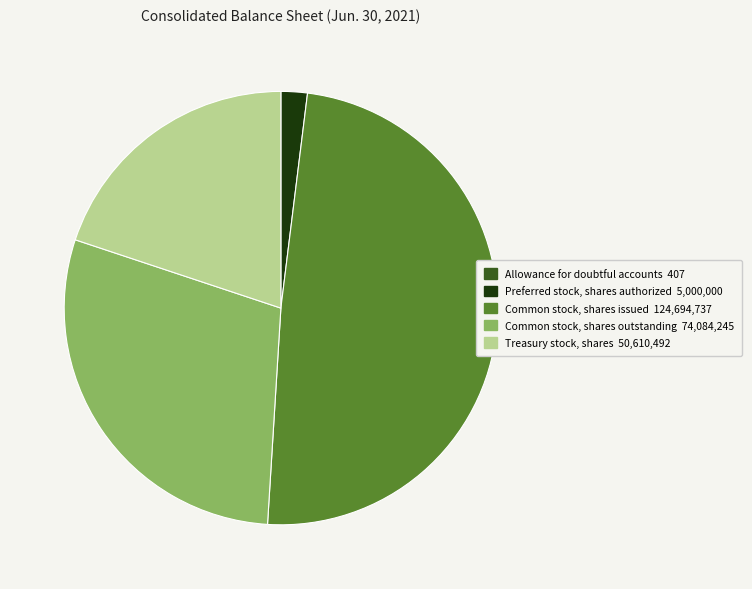

Does Preferred stock, shares authorized account for over 50% of the chart?

No